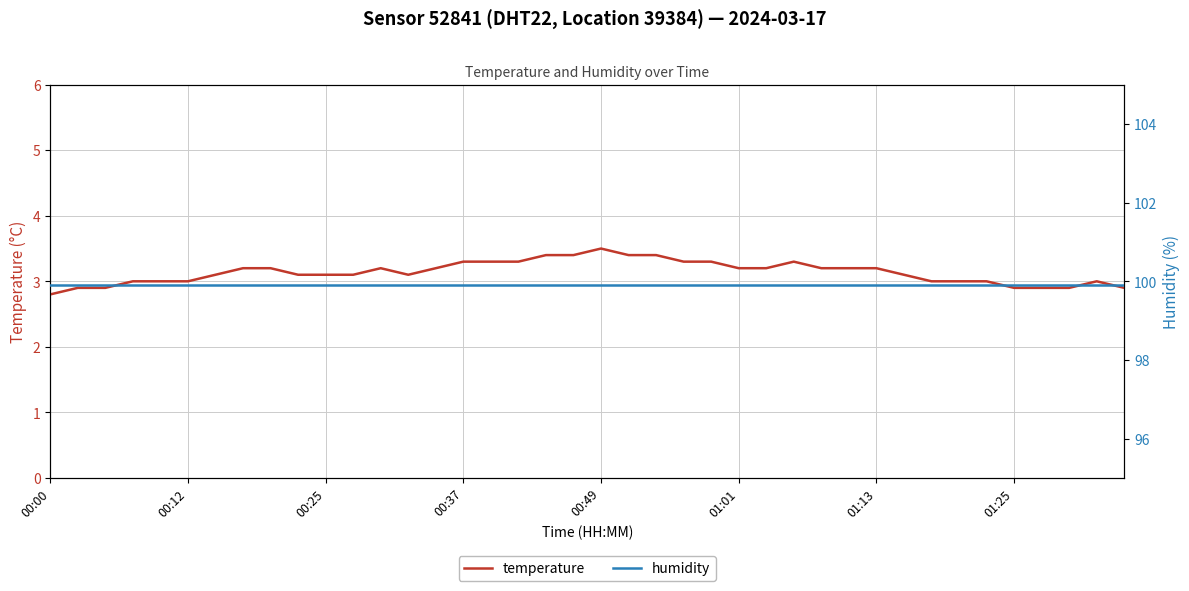

Count the temperature values in the range 3 to 4.

33